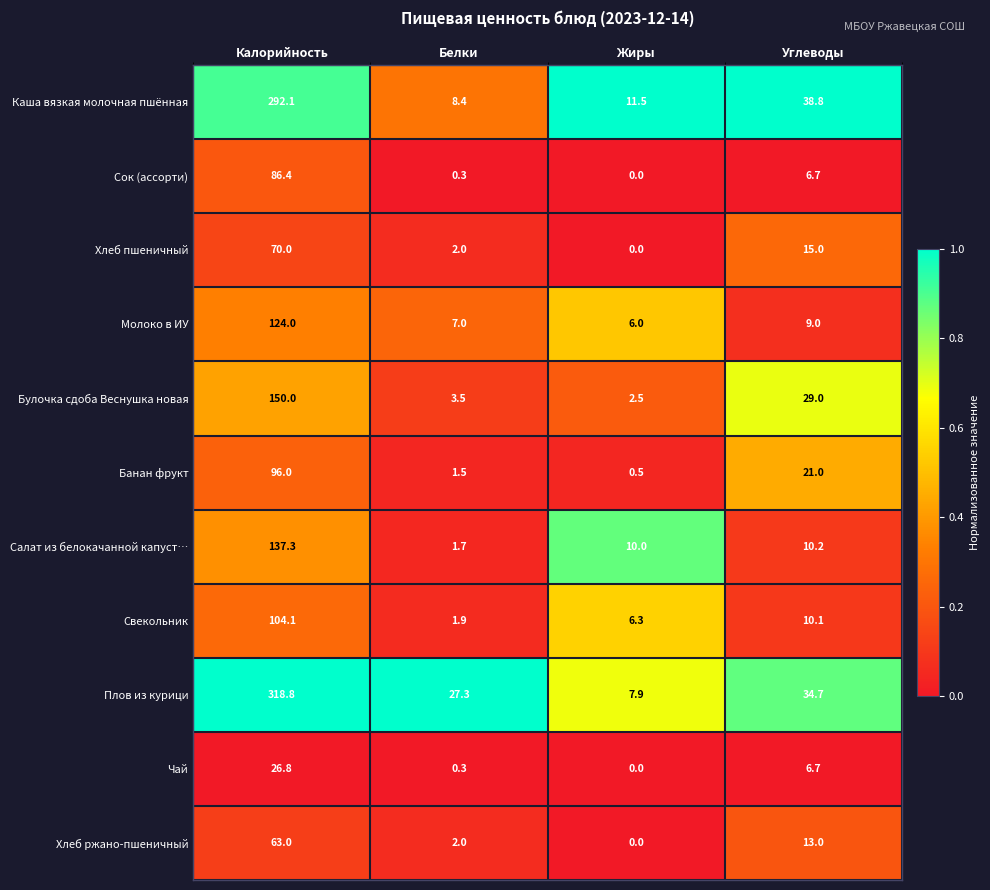

What is the difference between the highest and lowest values at Жиры?

11.5